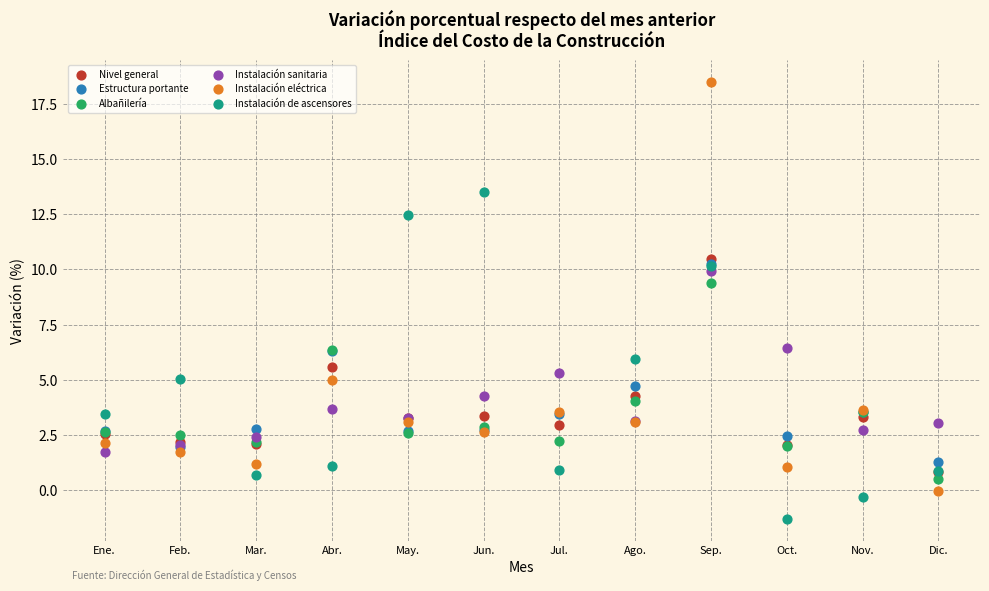

In the Instalación eléctrica series, what Y value is closest to 9?

5.0